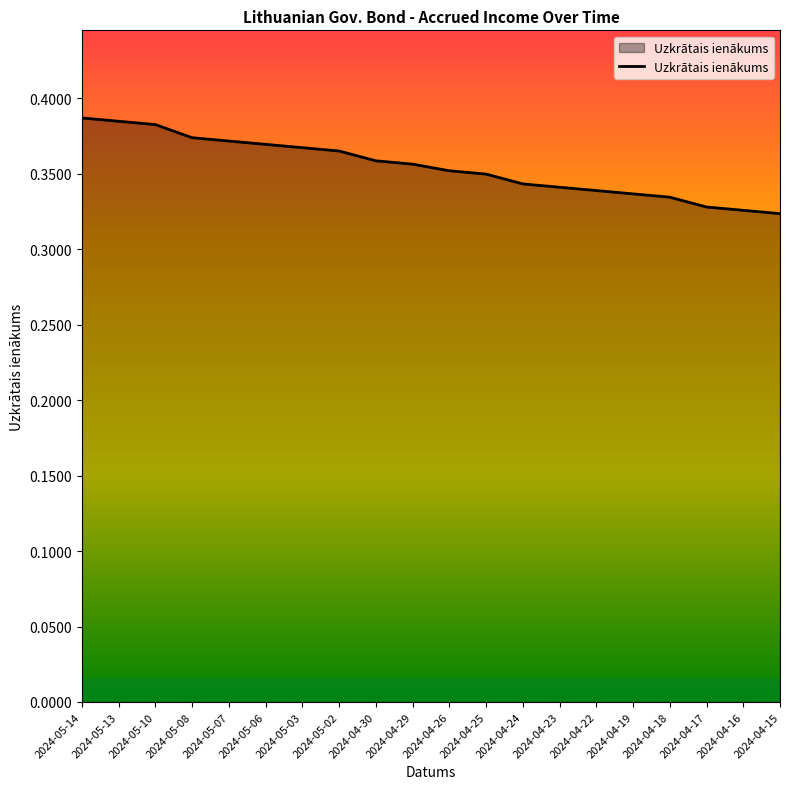

Between 2024-05-08 and 2024-04-24, which is larger?

2024-05-08